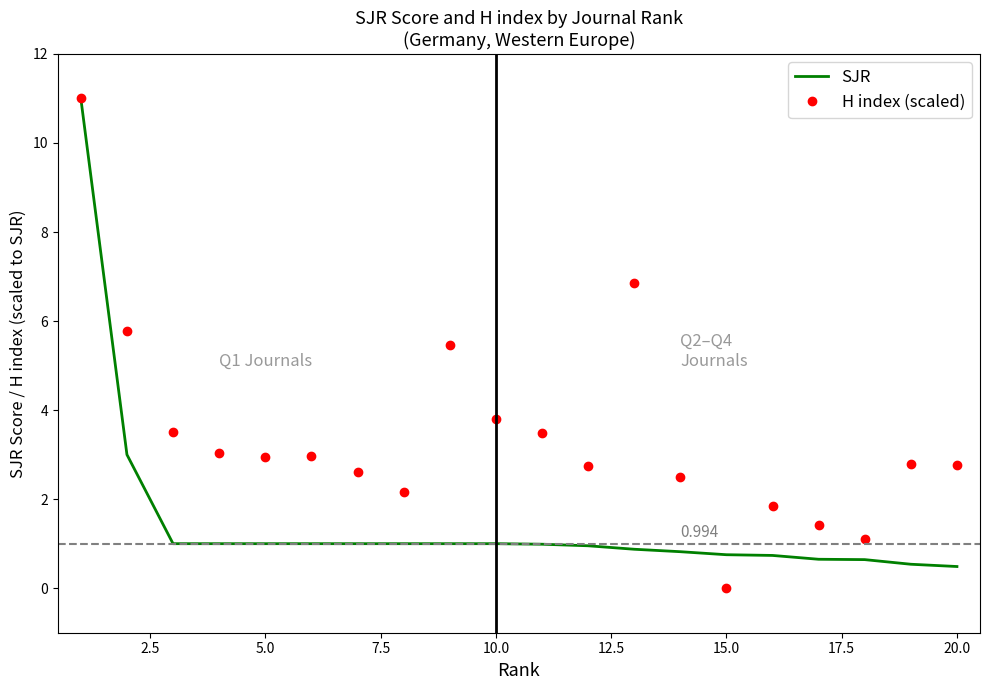

What is the sum of all SJR values?

29.4